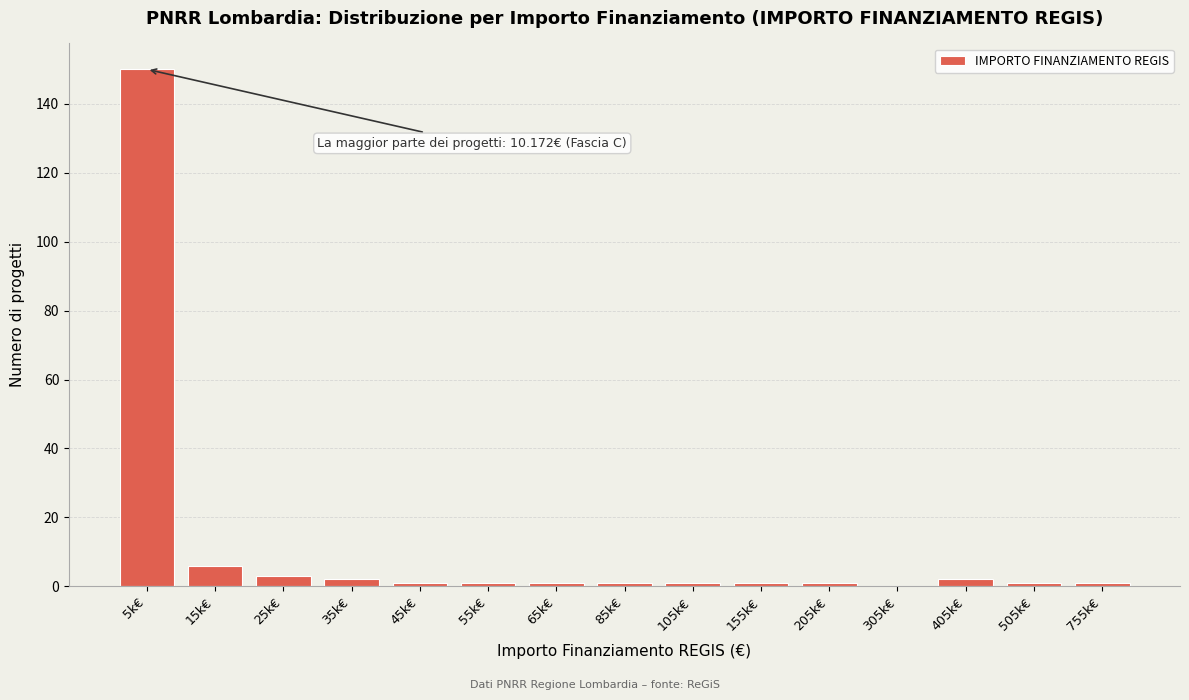

Reading right to left, what are all the values shown in this chart?

755k€=1	505k€=1	405k€=2	305k€=0	205k€=1	155k€=1	105k€=1	85k€=1	65k€=1	55k€=1	45k€=1	35k€=2	25k€=3	15k€=6	5k€=150